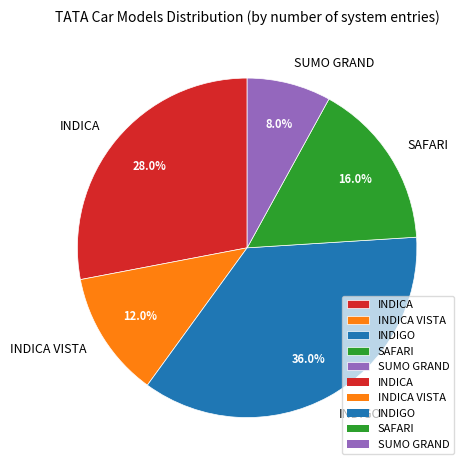

To the nearest percent, what is the combined percentage of SAFARI and INDIGO?

52%